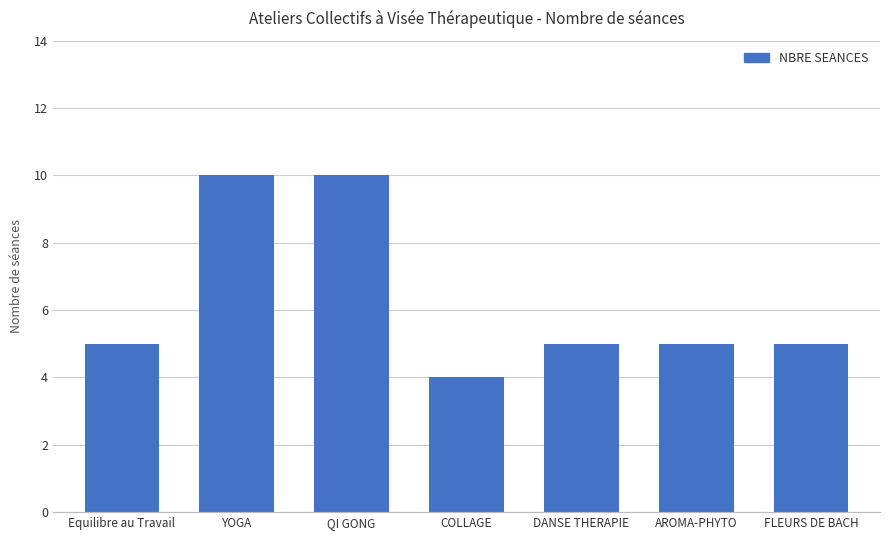

Between YOGA and FLEURS DE BACH, which is larger?

YOGA